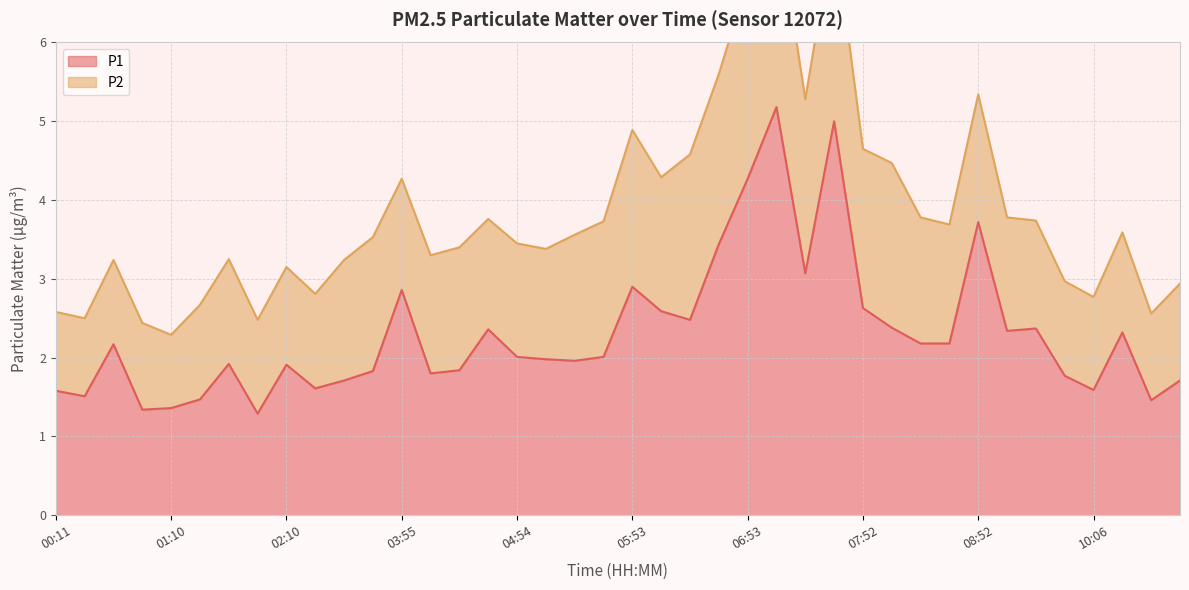

Is it true that P1 equals 4.3 at 06:53?

True